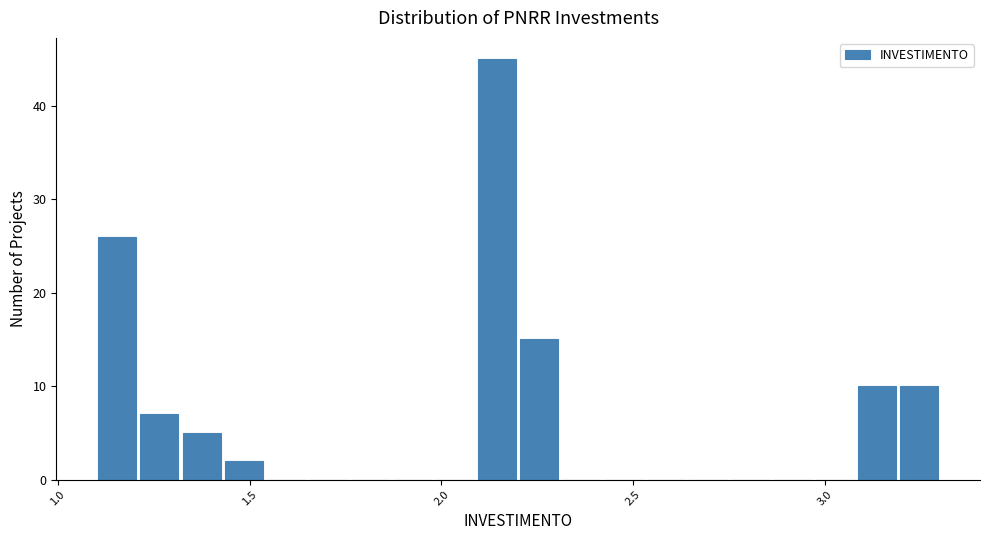

Read against the x-axis, roughly where is the centre of the tallest bar?

2.15